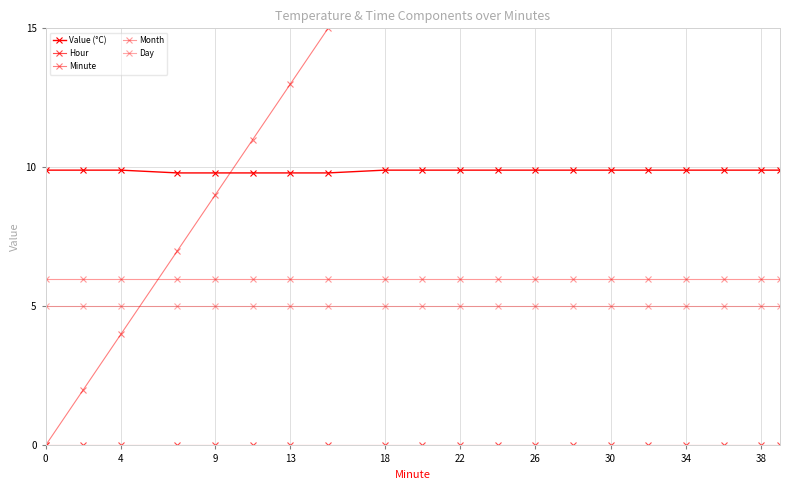

What is the value of the Month point at the 2nd from the left?

6.0